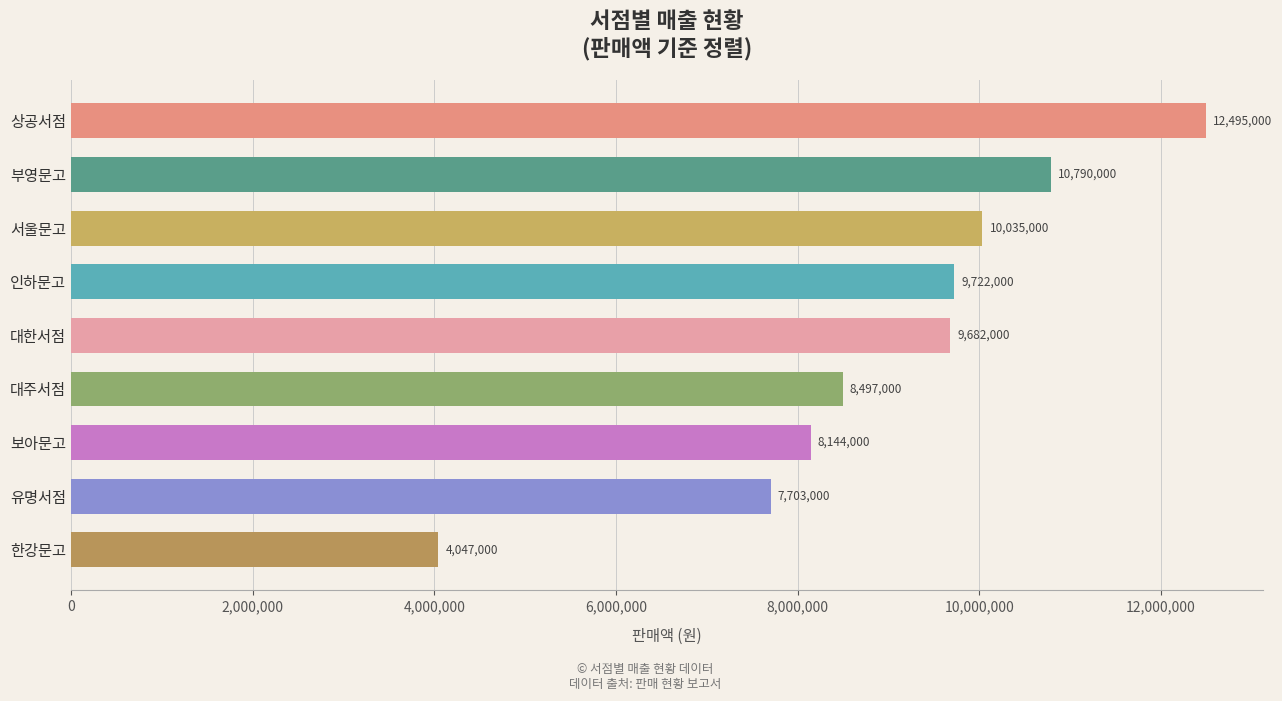

At which label is the value closest to 8271000?

보아문고